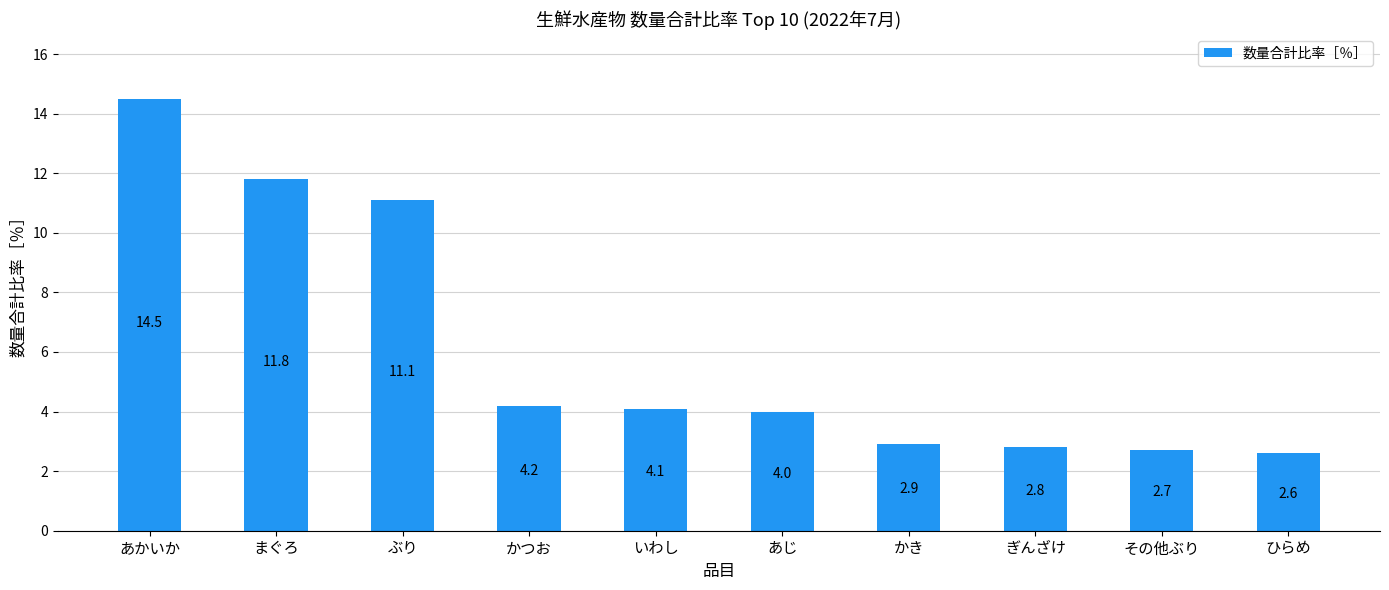

What is the change in value from あじ to かき?

-1.1